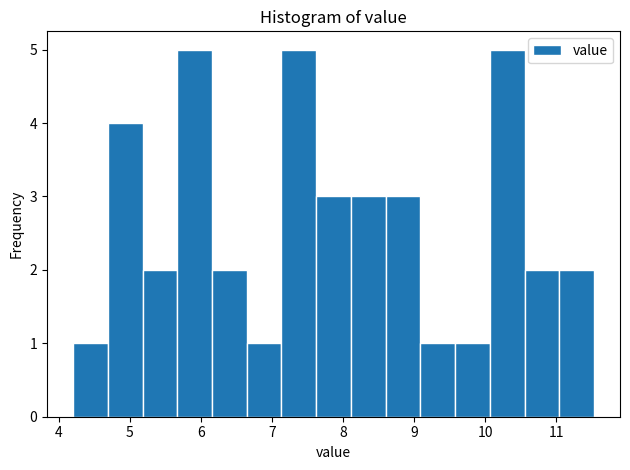

How tall is the bar that spans 11.0 to 11.5 on the x-axis? Neither the bar edges nor the heights are printed on the chart, so give them approximately, as read against the axes.

2